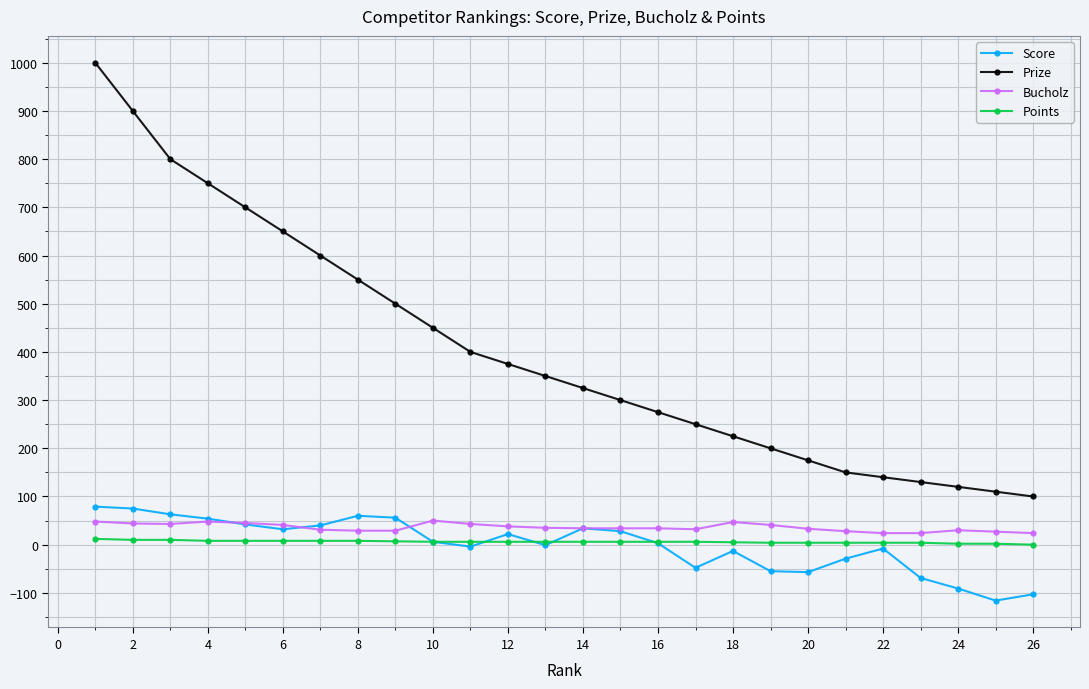

Which series has the widest spread of values?

Prize